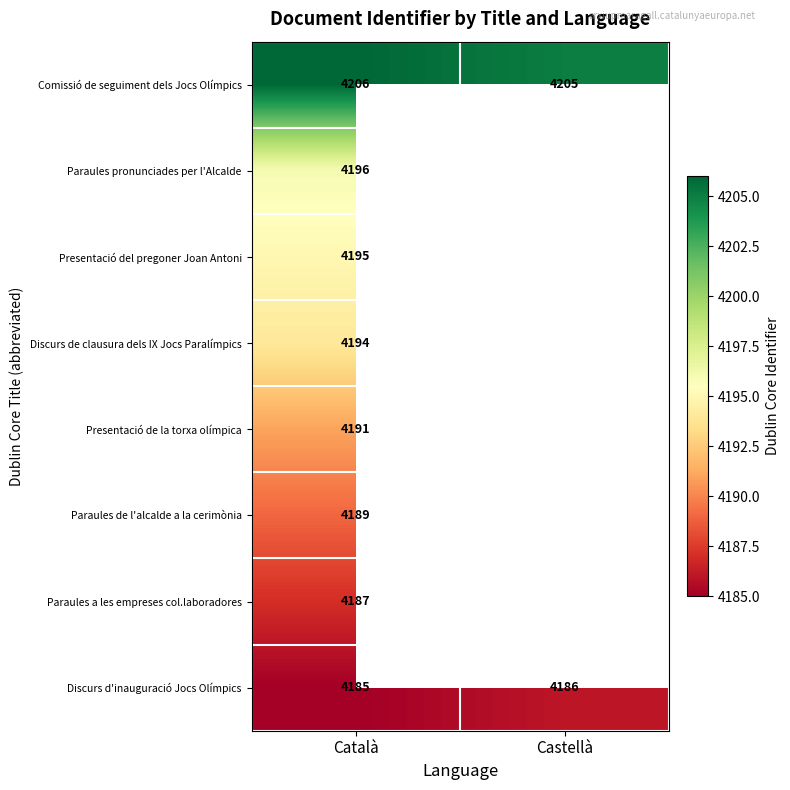

What value does the Comissió de seguiment dels Jocs Olímpics series have at Català?

4206